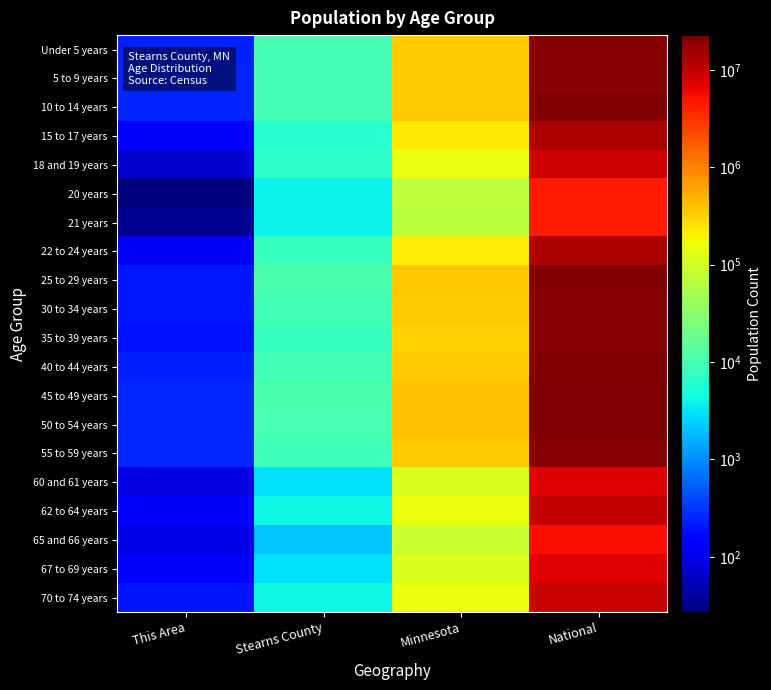

How many data points does each series have?

4